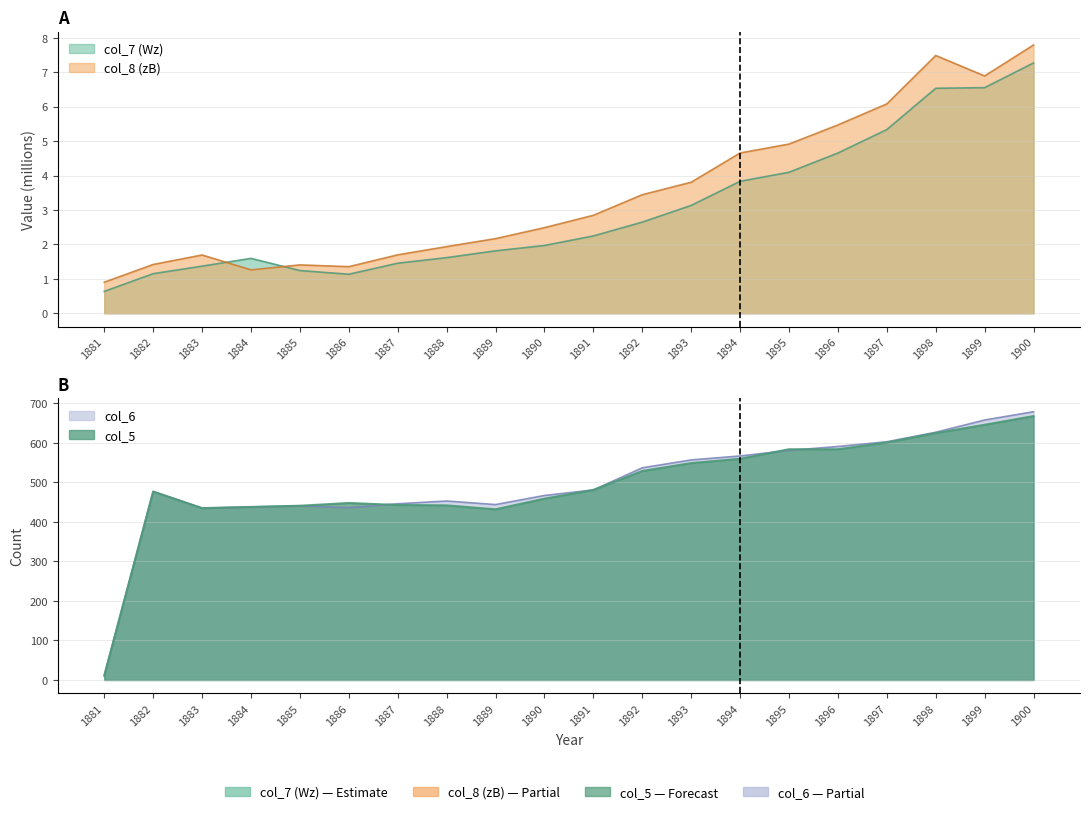

Which series has the largest total across all categories?

col_6